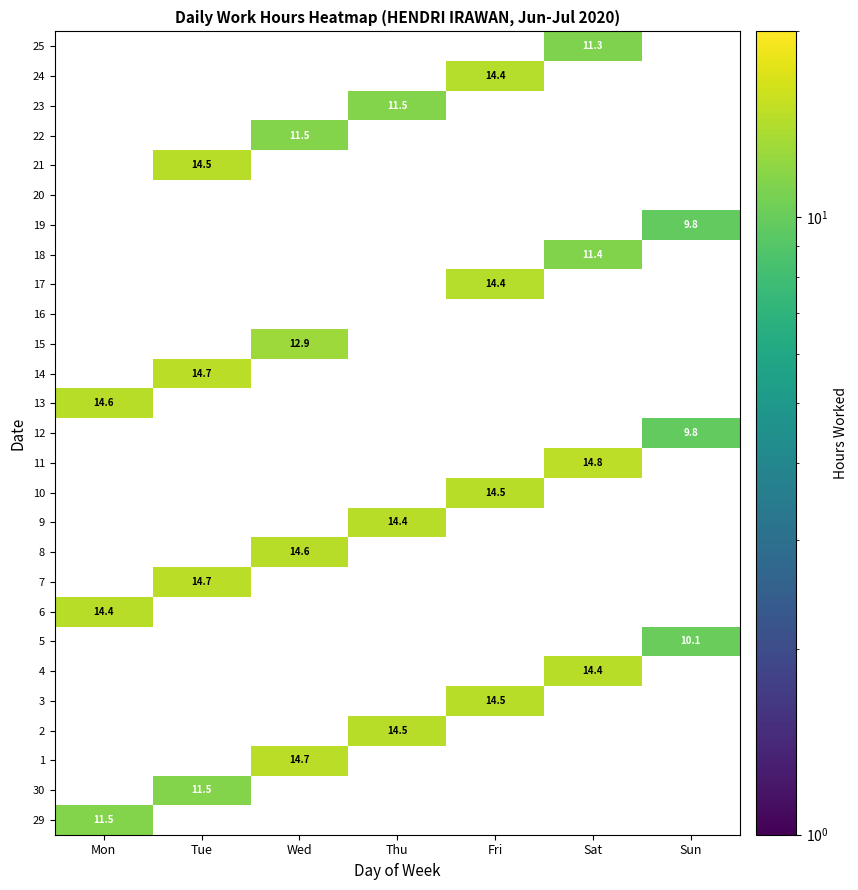

True or false: 2 has a value of 3.3 at Thu.

False